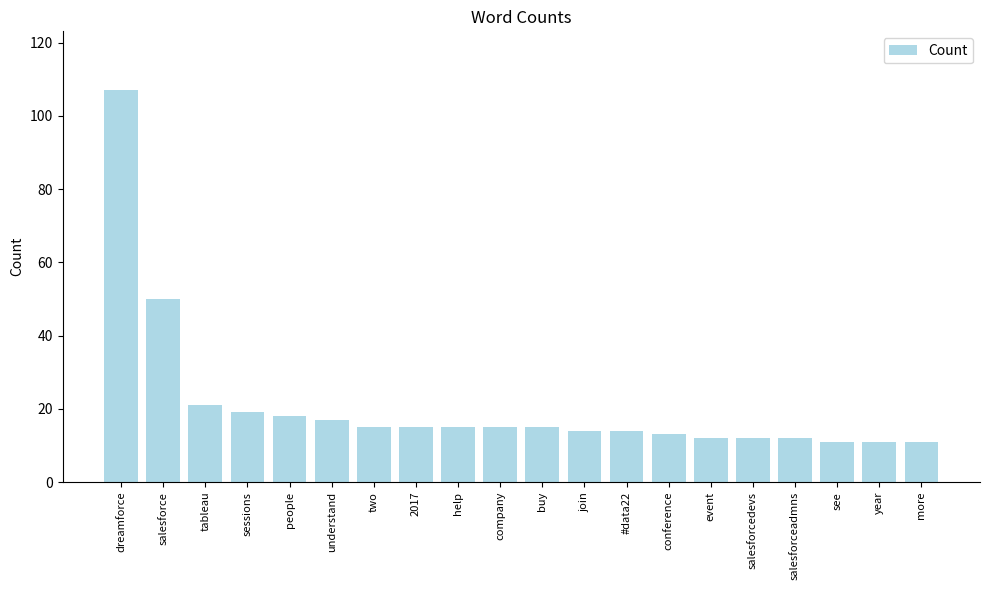

Are the bars horizontal?

No